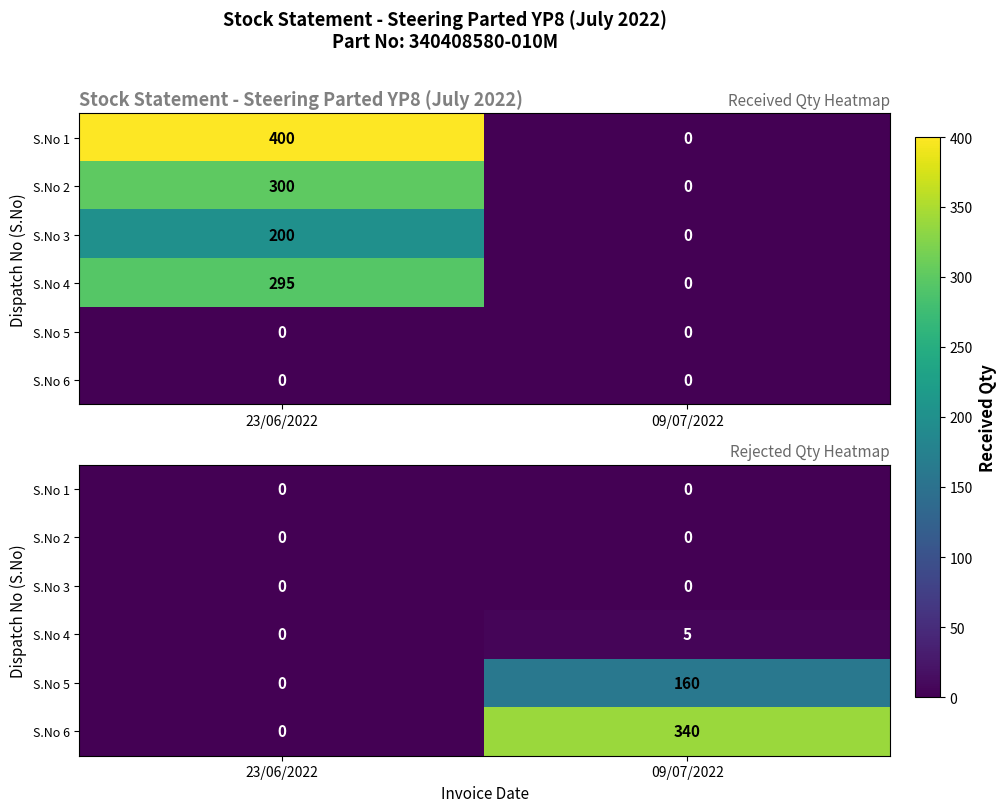

At which category is the sum across all series the highest?

09/07/2022